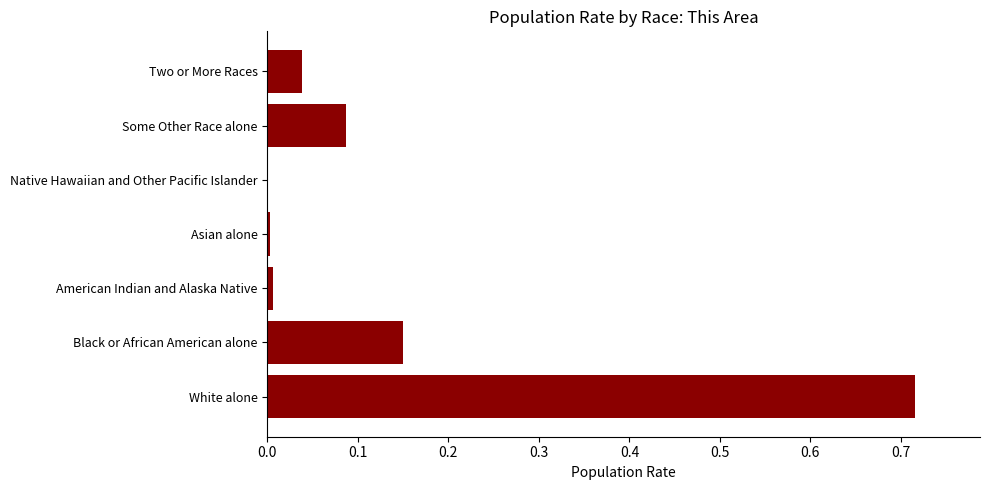

What is the sum of all values?

1.0